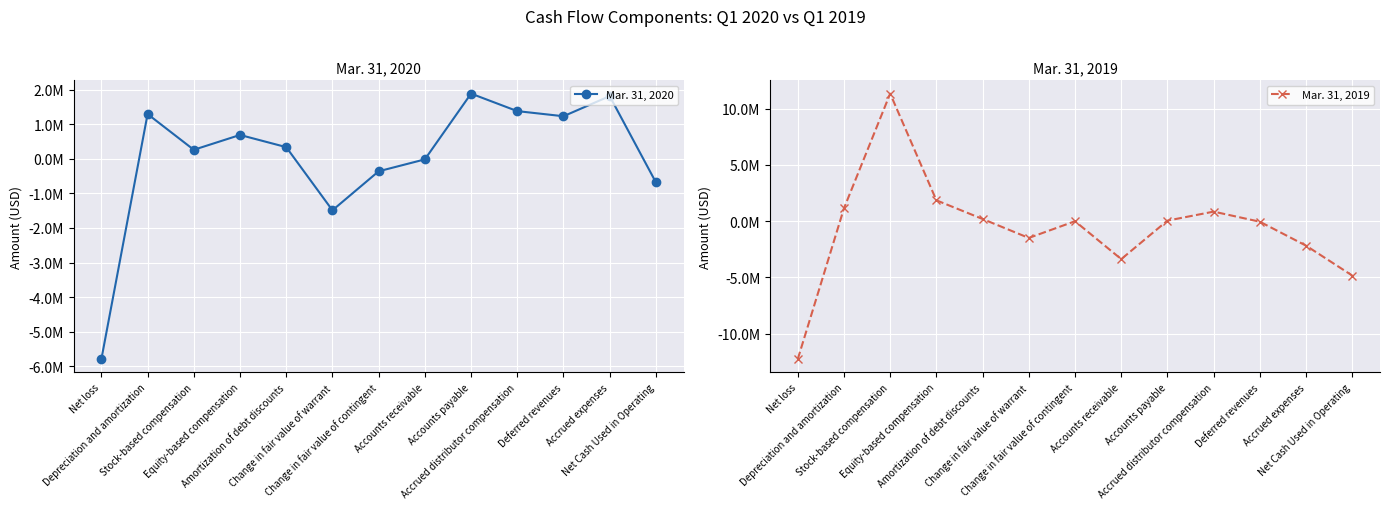

How many values in Mar. 31, 2020 are below zero?

5